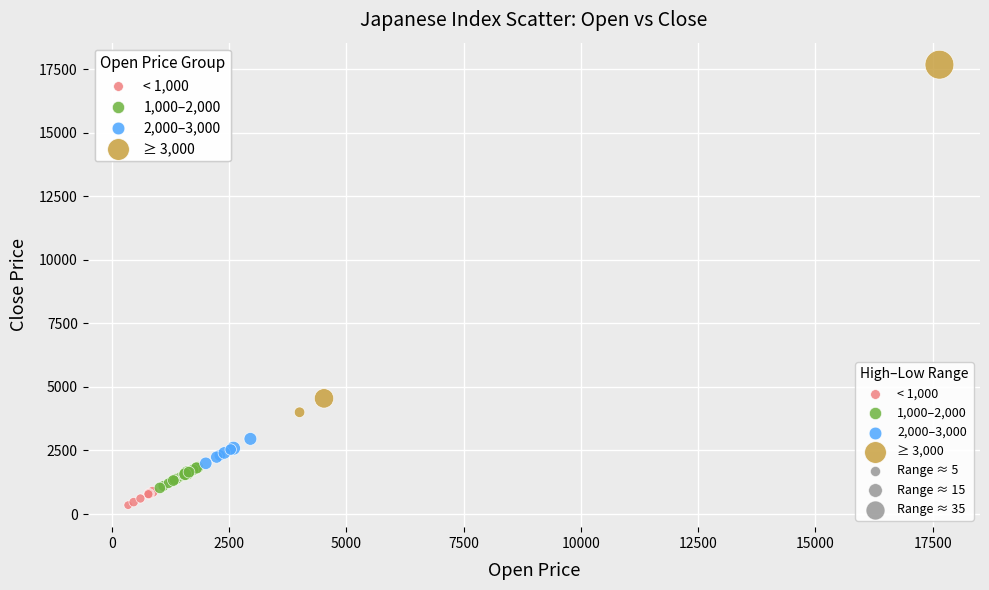

Which series has the largest Y range (max minus min)?

≥ 3,000